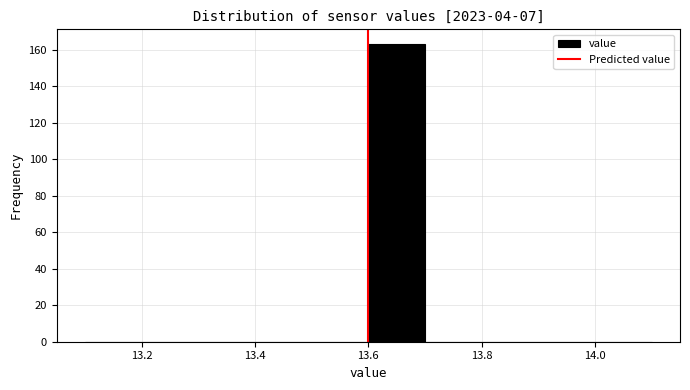

How tall is the bar that spans 13.6 to 13.7 on the x-axis? The values are not printed on the chart, so give them approximately, as read against the axis.

164